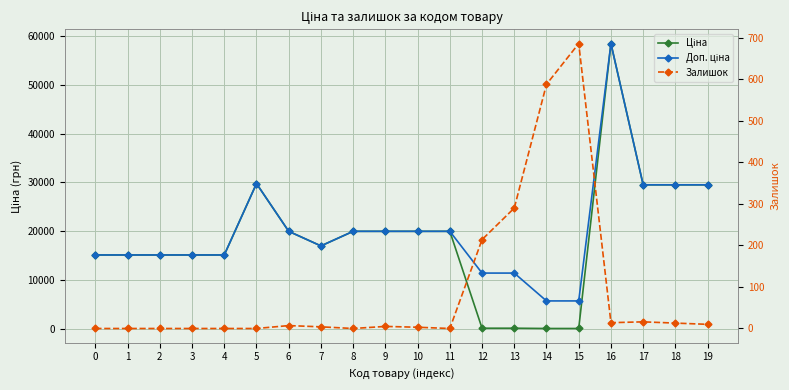

Which series has the widest spread of values?

Ціна